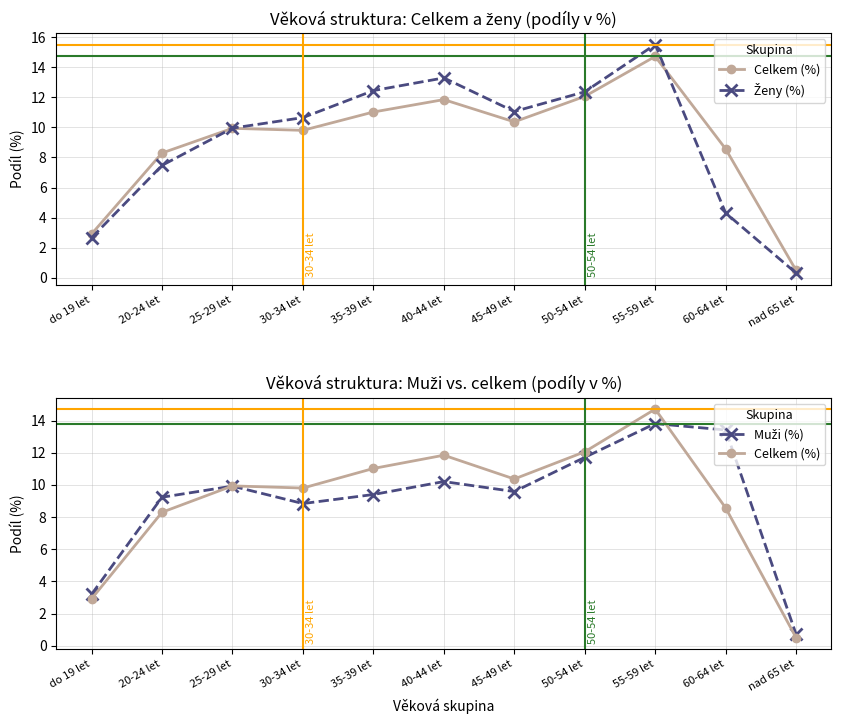

Where is the first local minimum for Muži (%)?

30-34 let